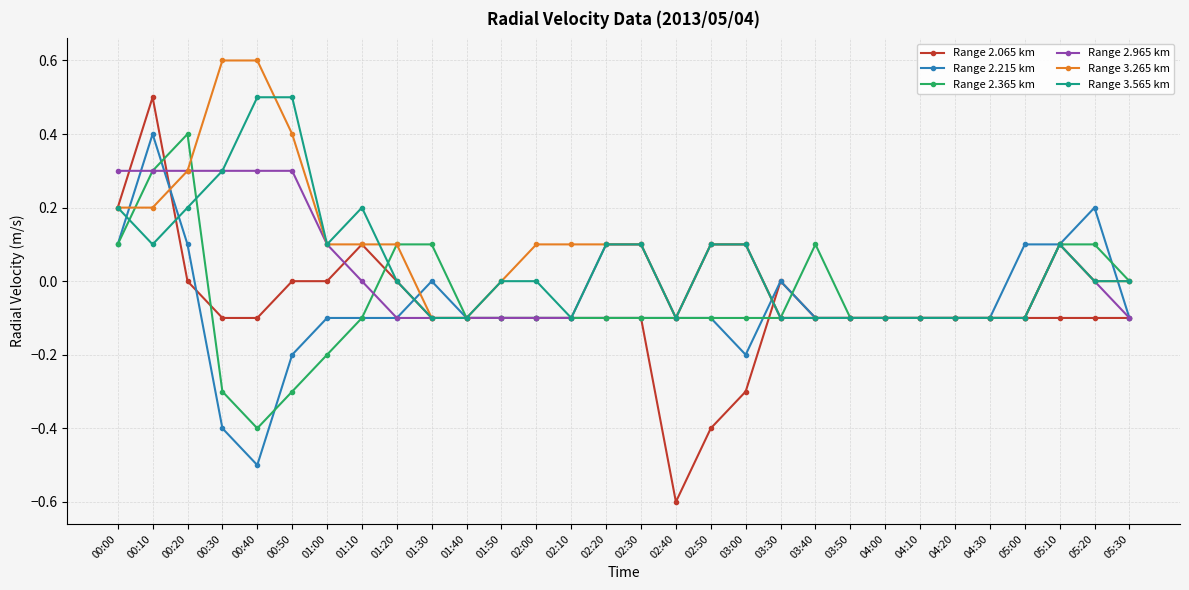

What is the label of the 7th point from the left?

01:00